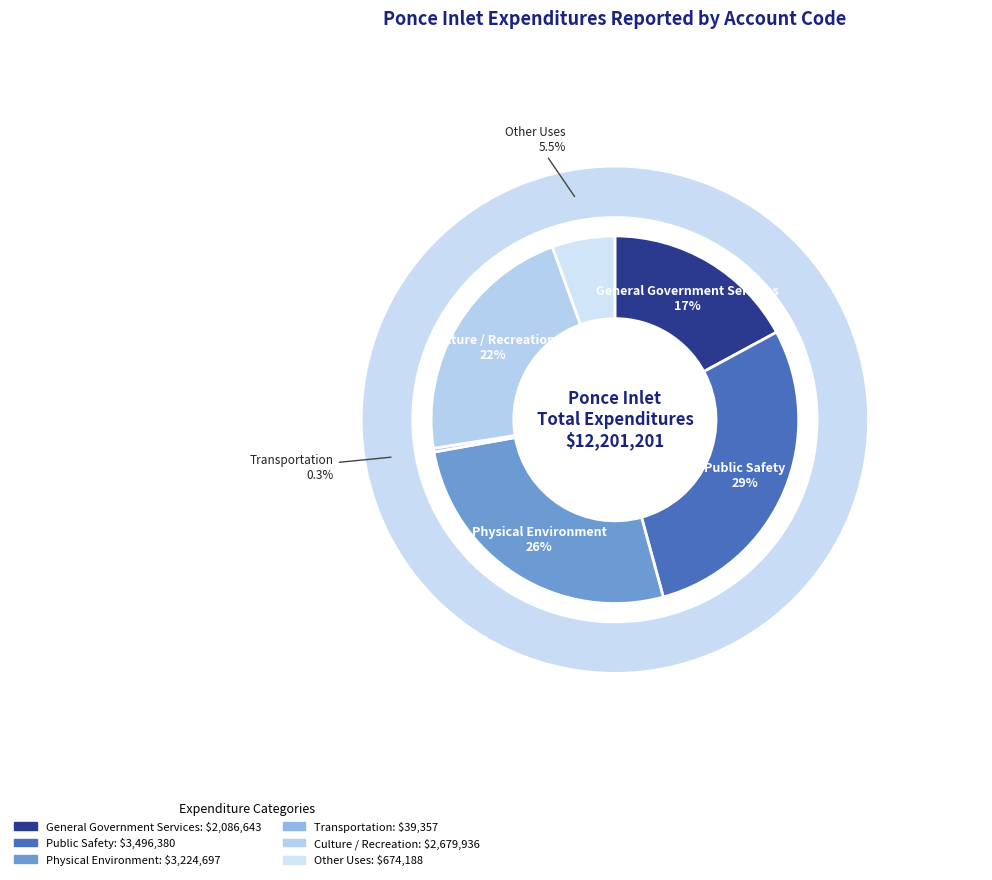

Combined, what portion of the pie is Transportation and Public Safety?

29.0%